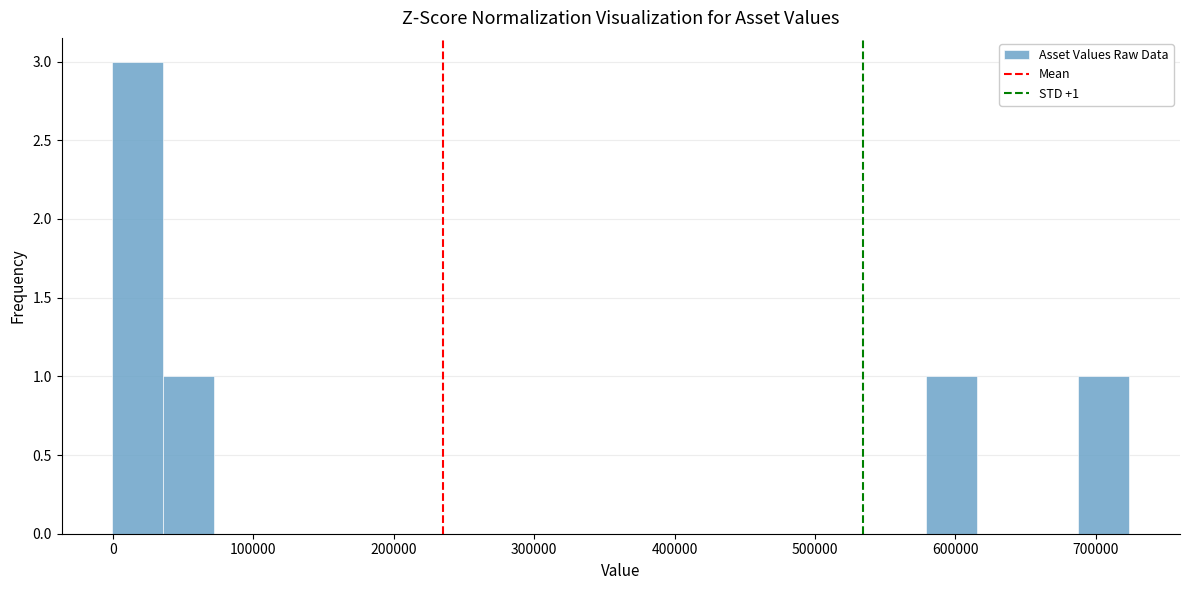

Around what value on the x-axis is the tallest bar? Give the approximate position of its centre, as read against the axis.

20000